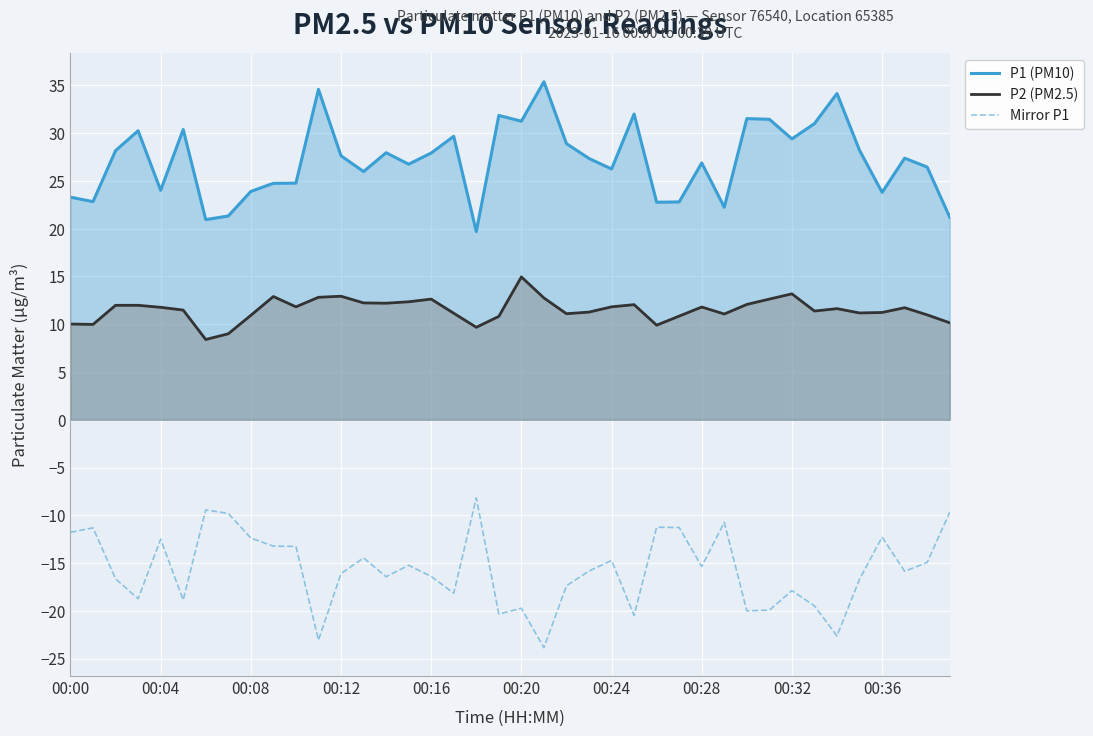

At how many categories does at least one series exceed -10?

40